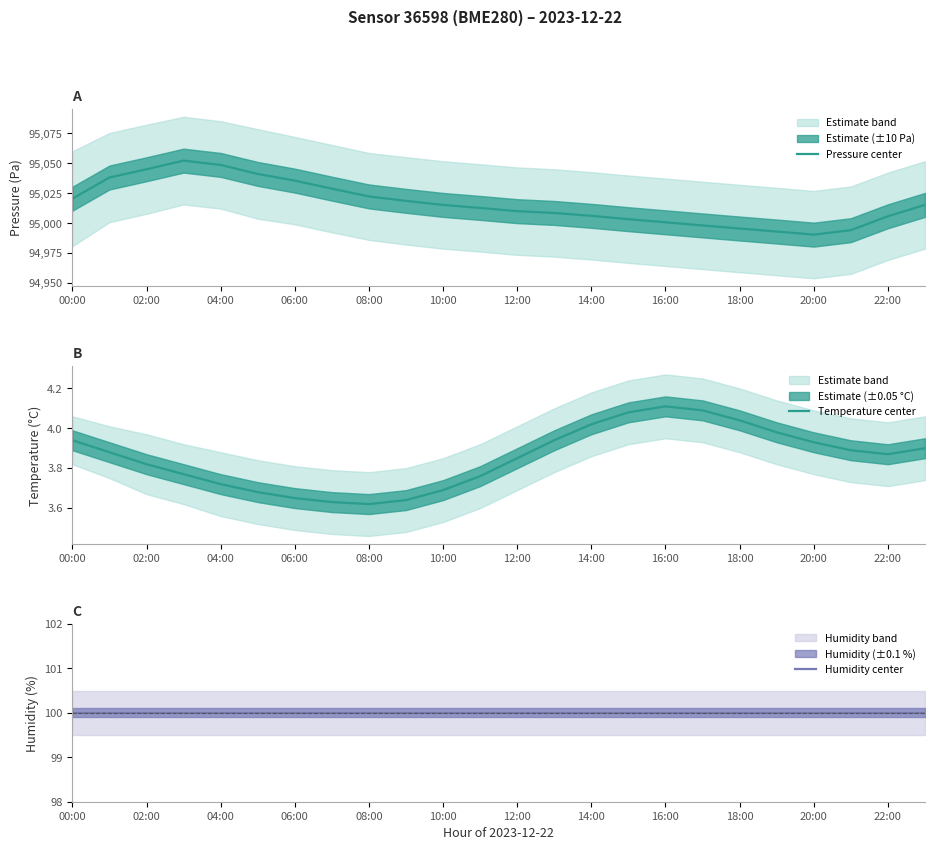

True or false: Temperature center has a value of 1.8 at 14:00.

False